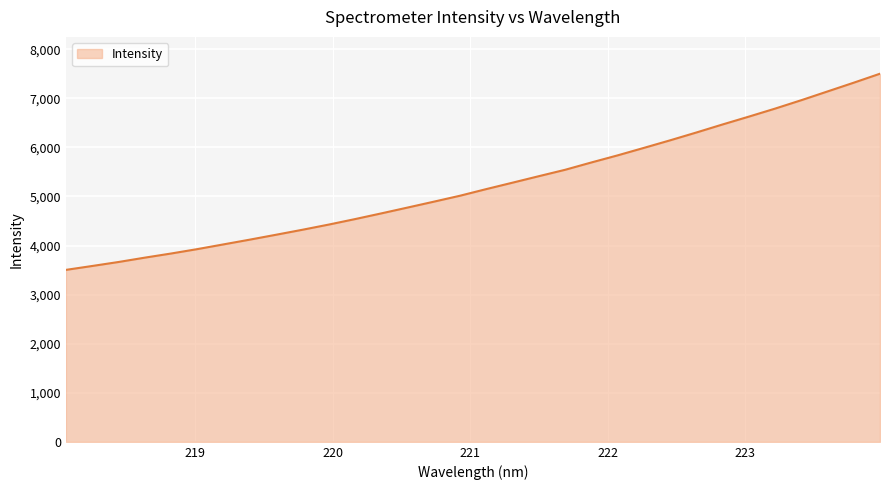

What is the smallest value displayed?

3503.9